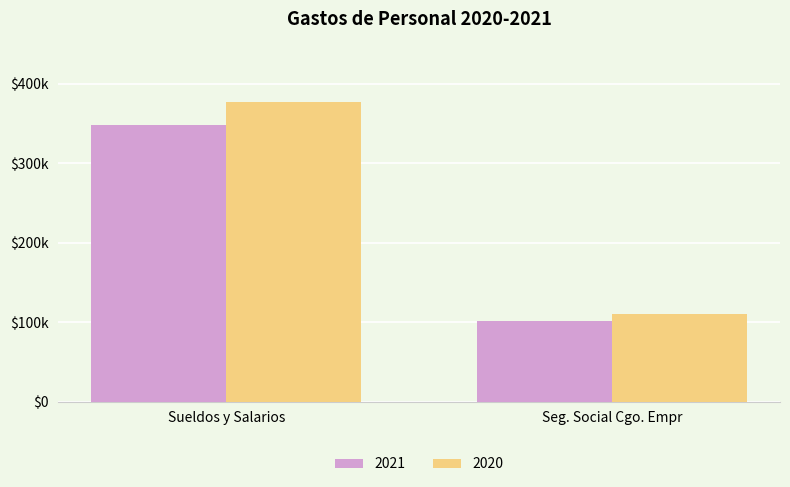

Is the value of 2020 at Sueldos y Salarios greater than the value of 2021 at Seg. Social Cgo. Empr?

Yes